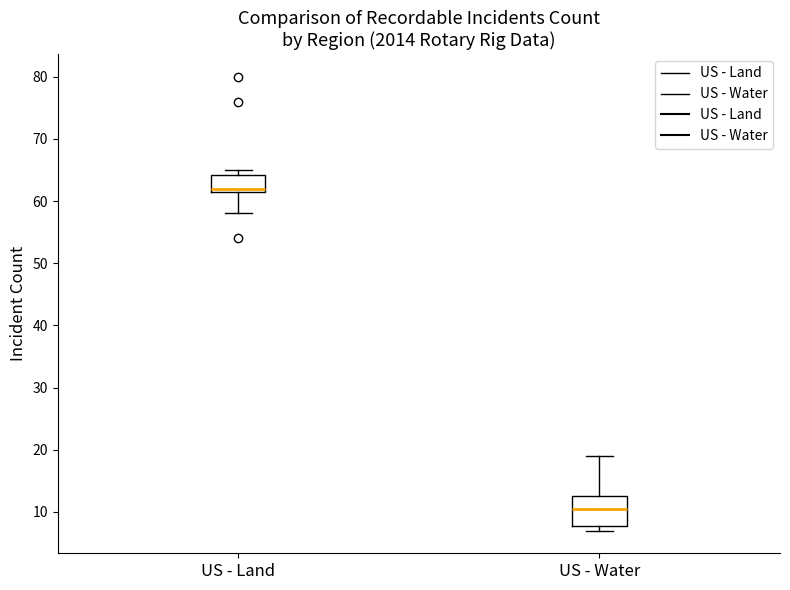

Reading left to right, read every box against the y-axis: the position of its median line, the range the box covers, and the ends of its whiskers. The values are not printed on the chart, so give them approximately, as read against the axis.

US - Land: median 62 (just above the box's lower edge), box 62 to 64, whiskers 58 to 65
US - Water: median 11, box 8 to 13, whiskers 7 to 19